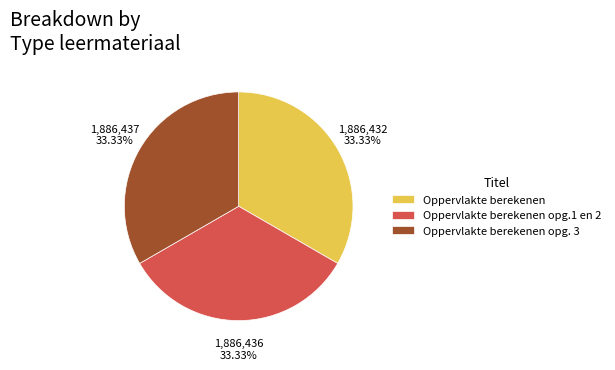

Is there any slice that represents more than half of the pie?

No